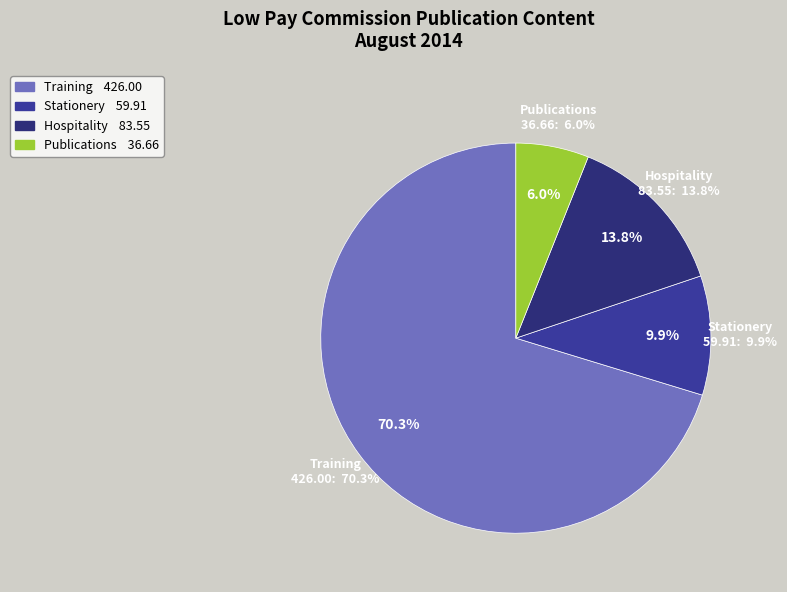

Which category accounts for the majority?

Training